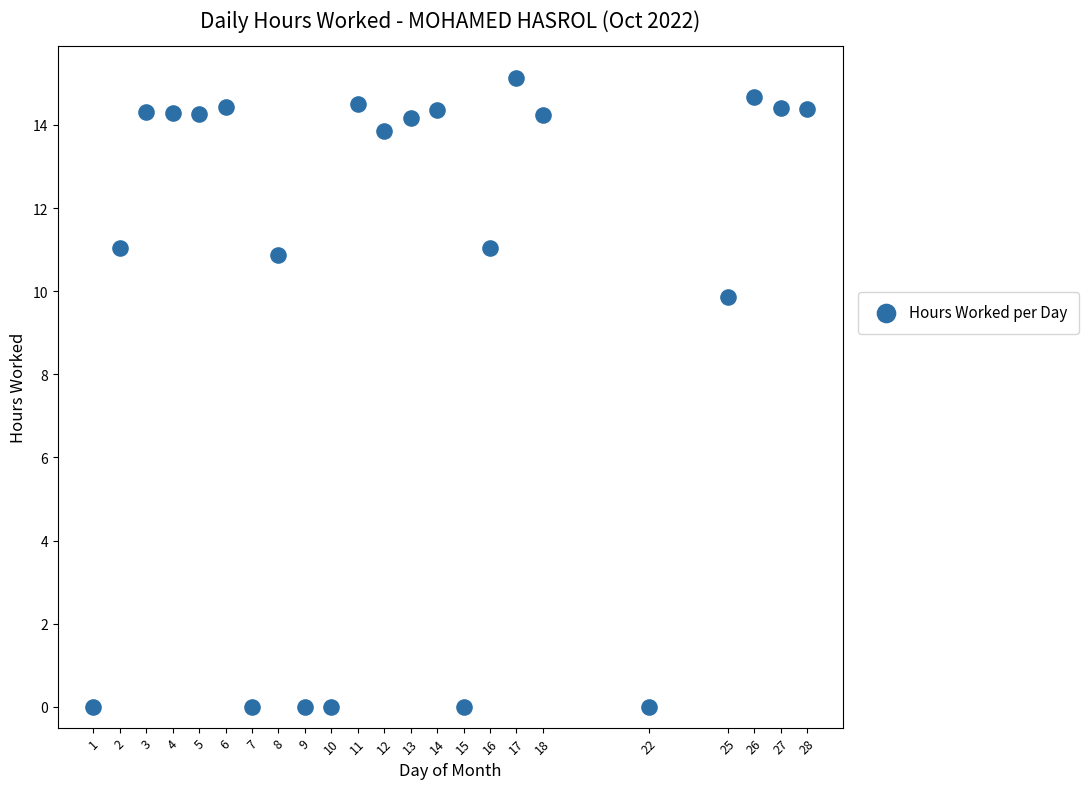

What Y value in the scatter plot is closest to 7?

9.9